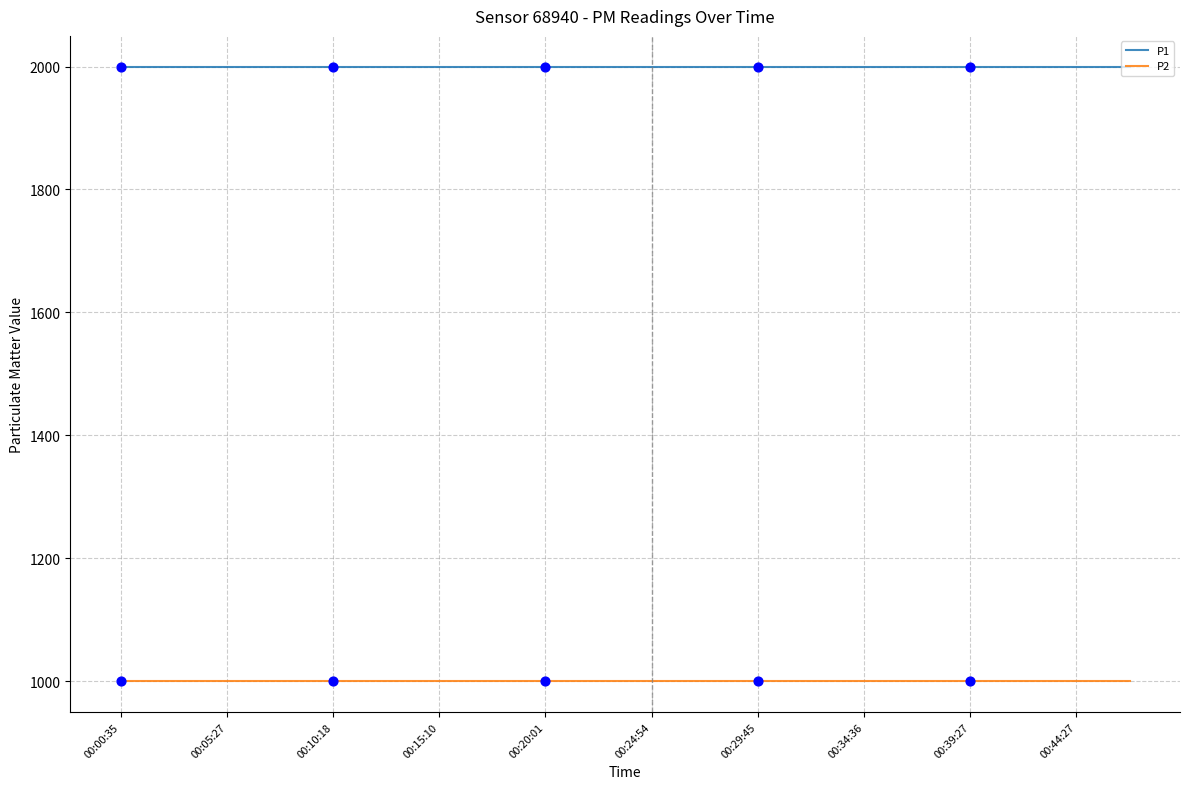

Rank the series by their average value, from lowest to highest.

P2, P1